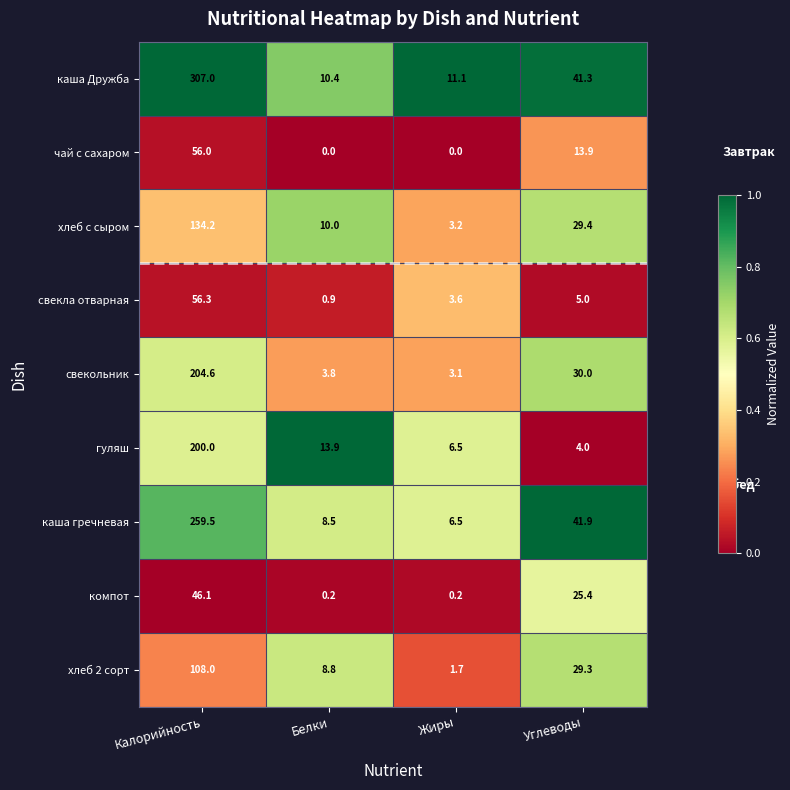

Is the value of компот at Калорийность greater than the value of гуляш at Углеводы?

Yes